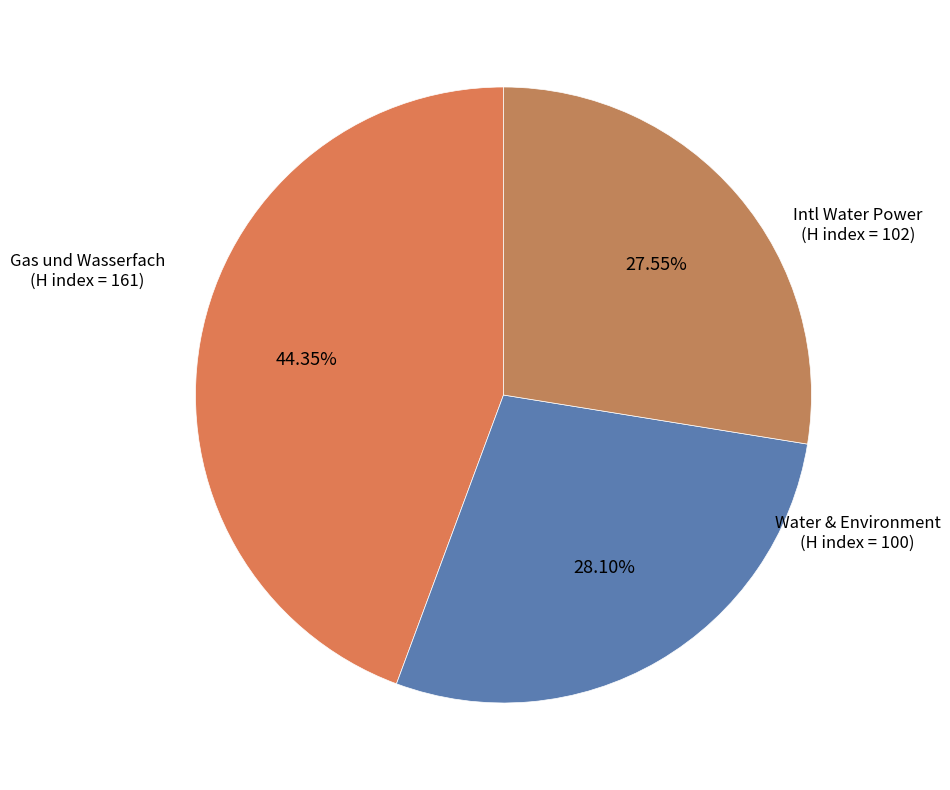

How many slices are in this pie chart?

3